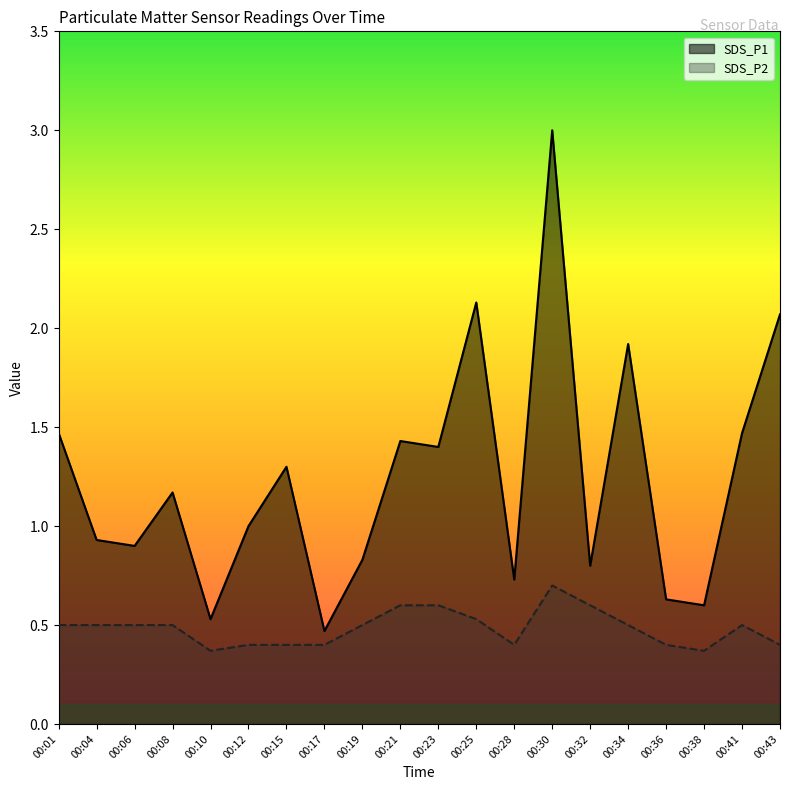

What is the difference between the maximum and minimum values in the SDS_P1 series?

2.5